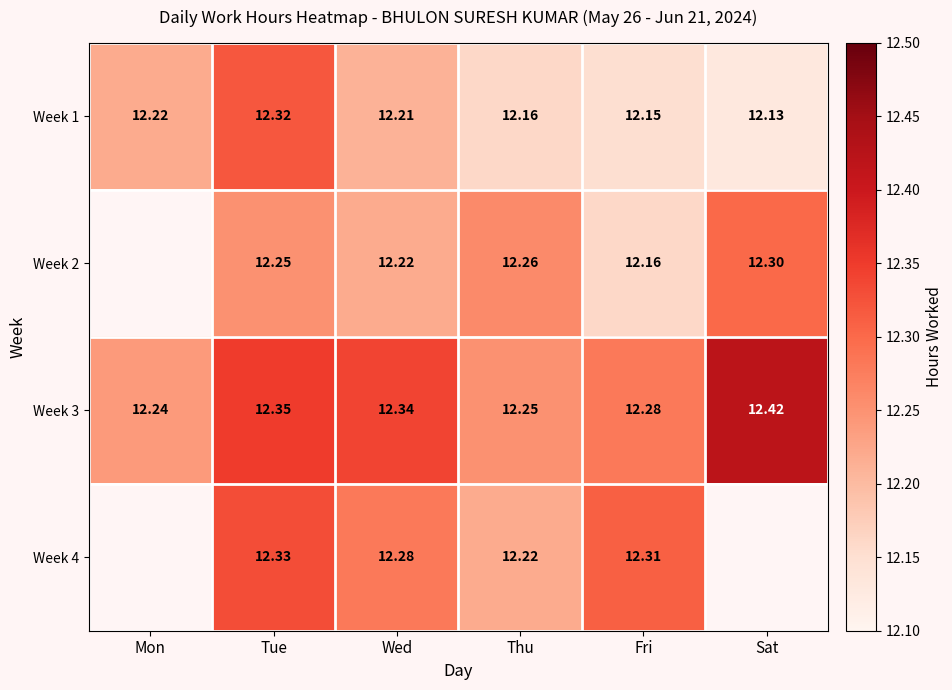

At which label is Week 3 closest to 12?

Mon